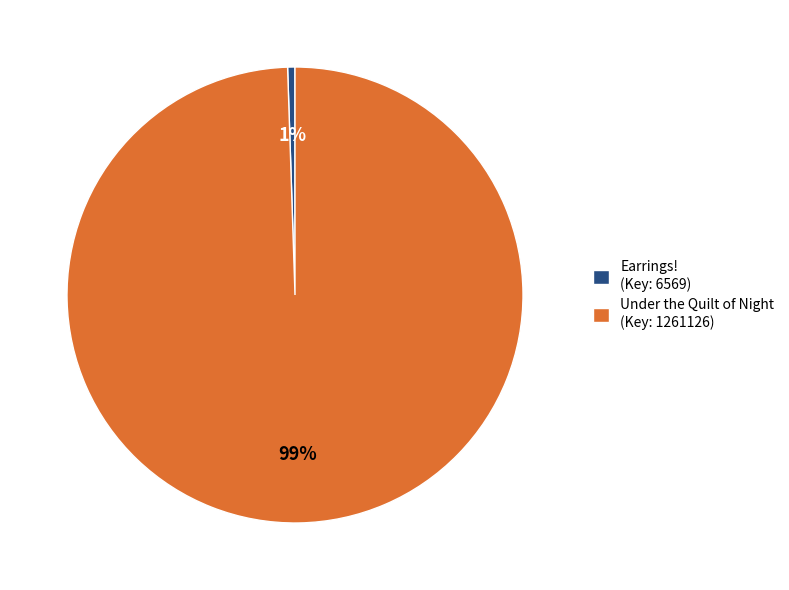

What percentage is the Under the Quilt of Night (Key: 1261126) slice, to the nearest percent?

99%